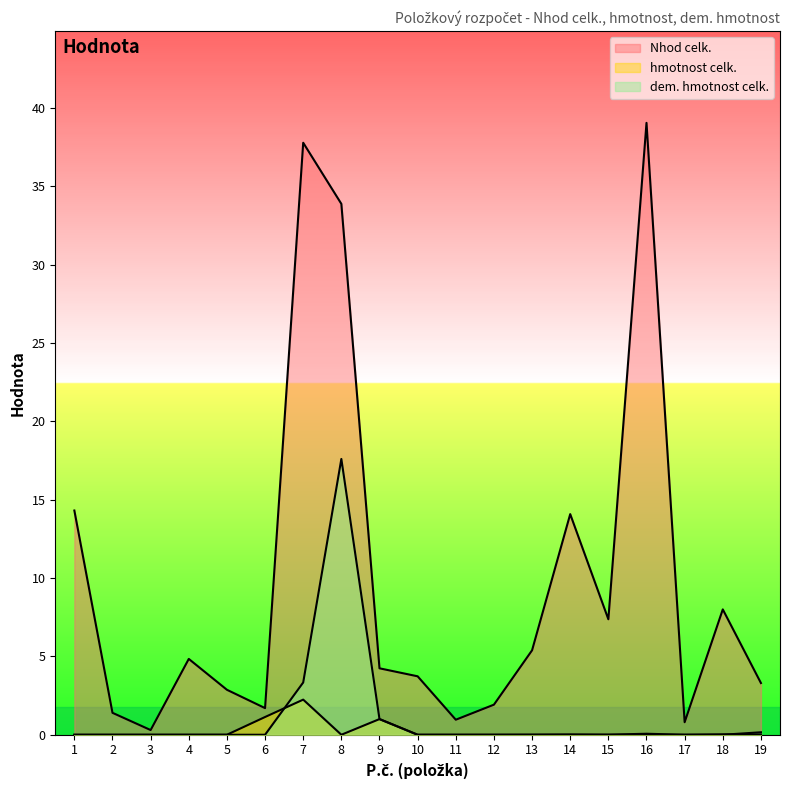

At which label is dem. hmotnost celk. closest to 8?

7